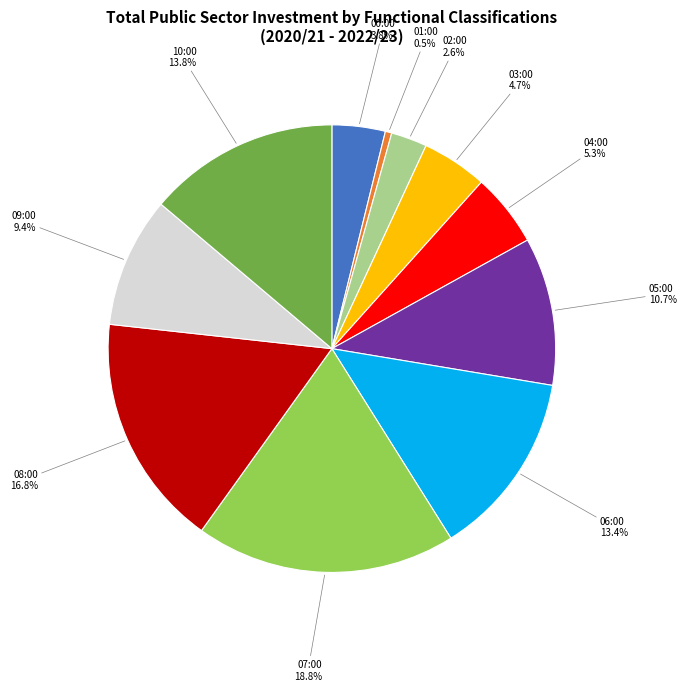

Is there any slice that represents more than half of the pie?

No